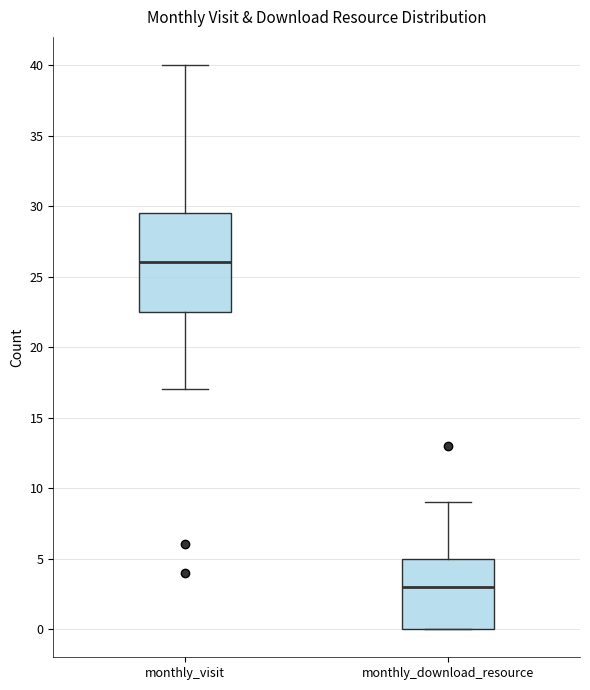

Reading left to right, transcribe this box plot: for each box, give where its median line is, the range the box spans, and where its two whiskers end, as read against the y-axis. The values are not printed on the chart, so give them approximately, as read against the axis.

monthly_visit: median 26.0, box 22.5 to 29.5, whiskers 17.0 to 40.0
monthly_download_resource: median 3.0, box 0.0 to 5.0, whiskers 0.0 to 9.0